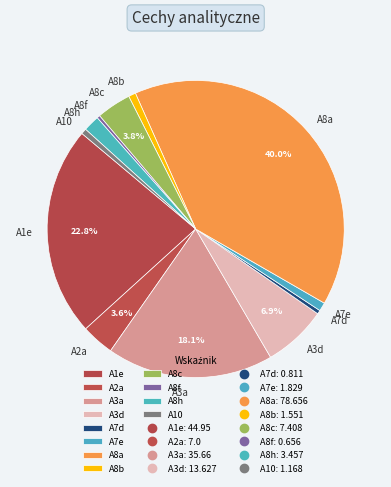

To the nearest percent, what portion does A8b represent?

1%